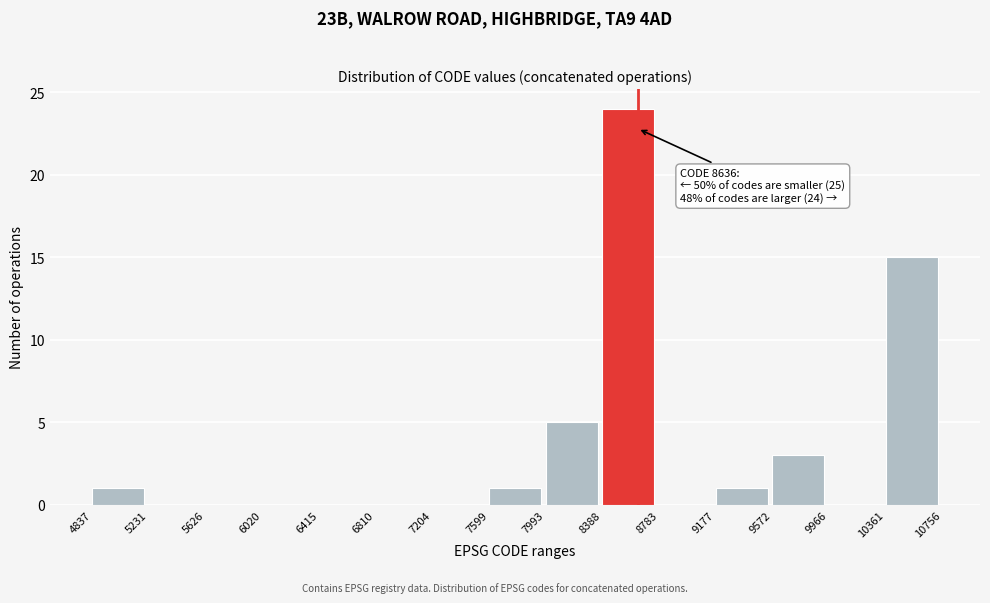

Over which range of the x-axis is the bar tallest?

8388 to 8783